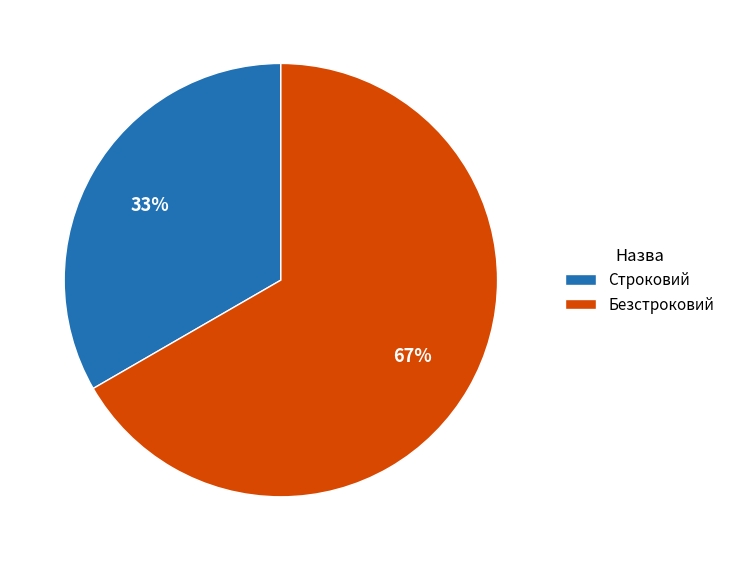

Do Строковий and Безстроковий together represent more than half of the pie?

Yes